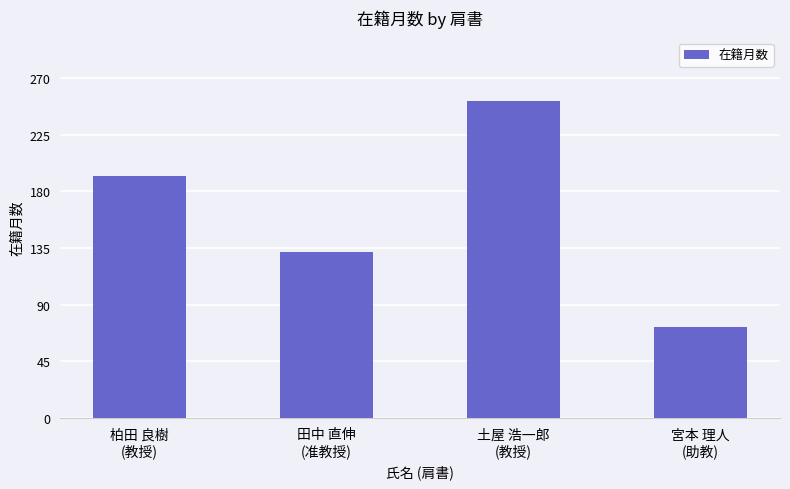

Which label corresponds to the largest value in the chart?

土屋 浩一郎
(教授)